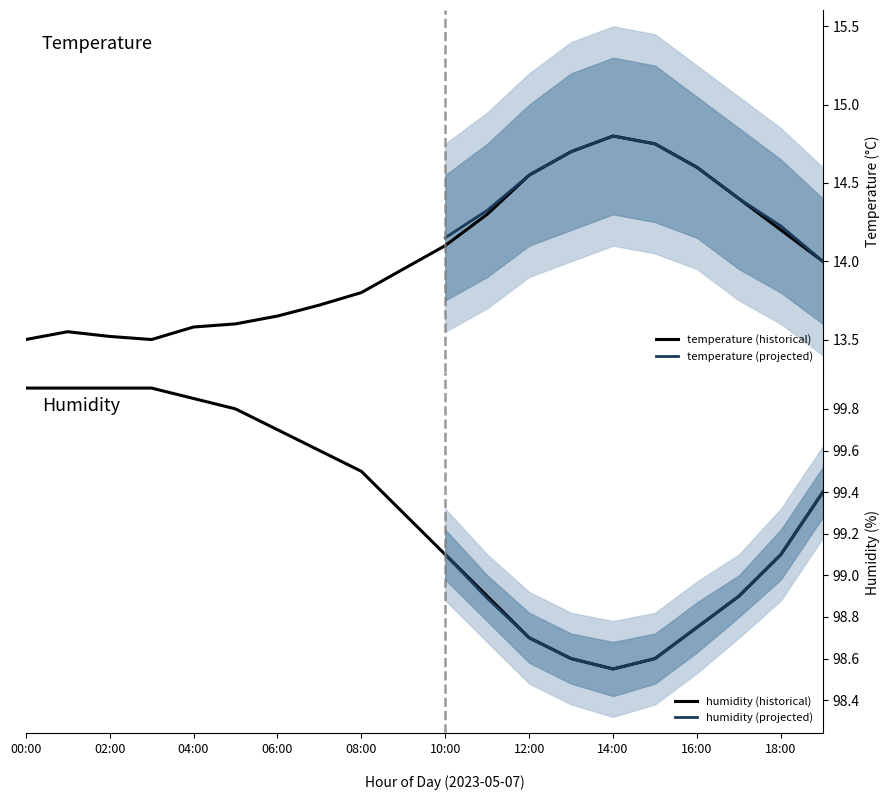

Is it true that humidity equals 98.6 at 13:00?

True